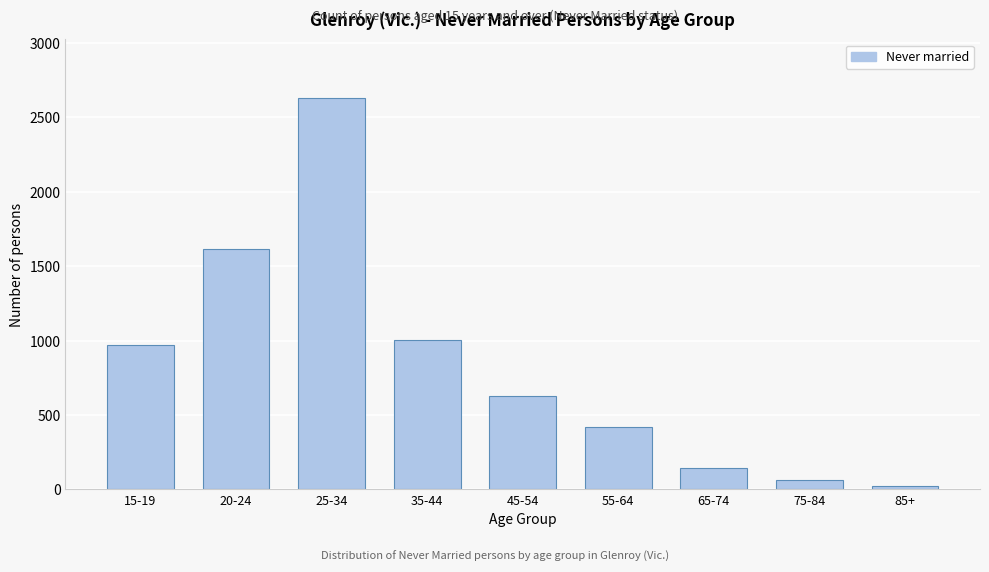

Reading left to right, what are all the values shown in this chart?

15-19=970	20-24=1618	25-34=2630	35-44=1003	45-54=631	55-64=421	65-74=147	75-84=61	85+=23